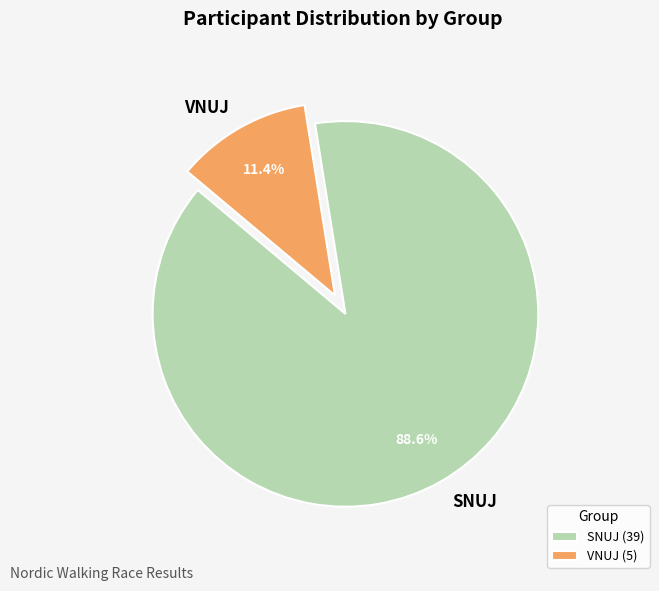

To the nearest percent, what portion does SNUJ represent?

89%